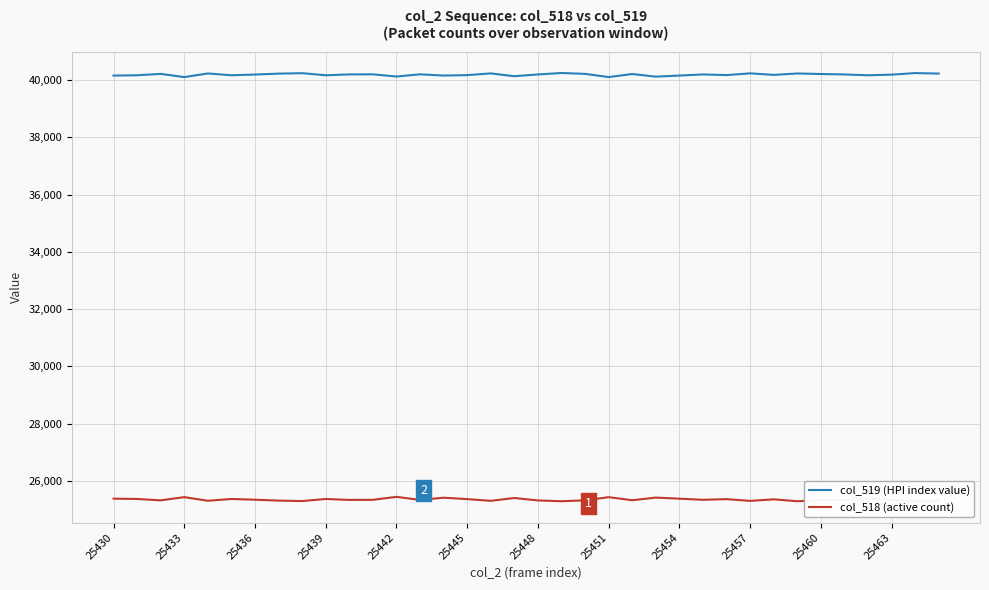

Which series has the largest total across all categories?

col_519 (HPI index value)